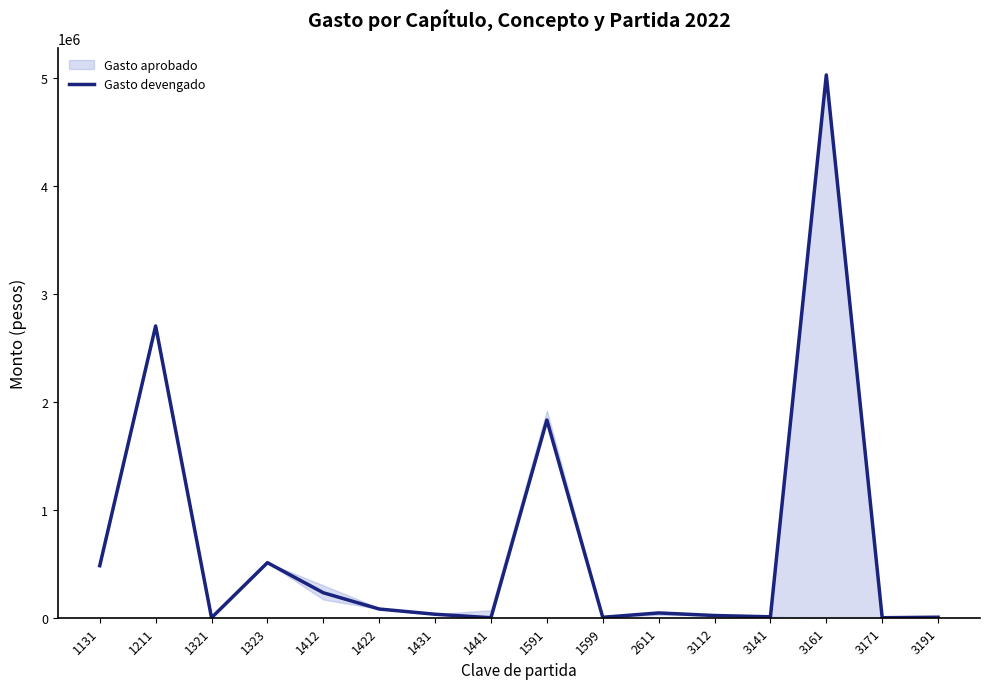

What is the sum of all values?

10982589.0